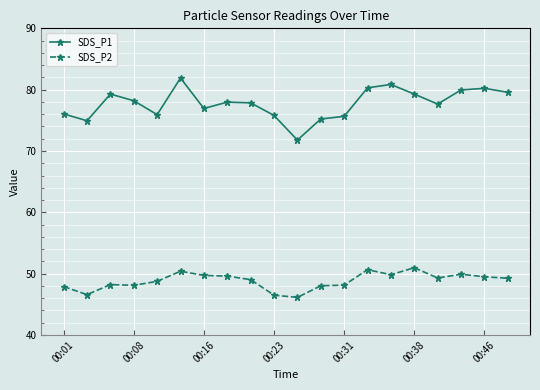

Does the chart have visible grid lines?

Yes